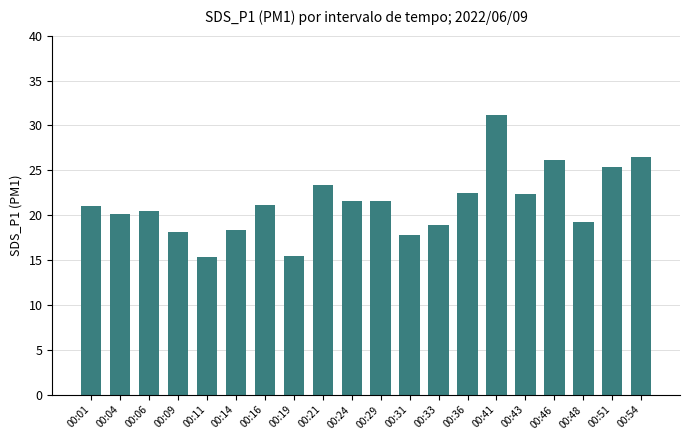

What is the value of the 10th bar from the left?

21.6